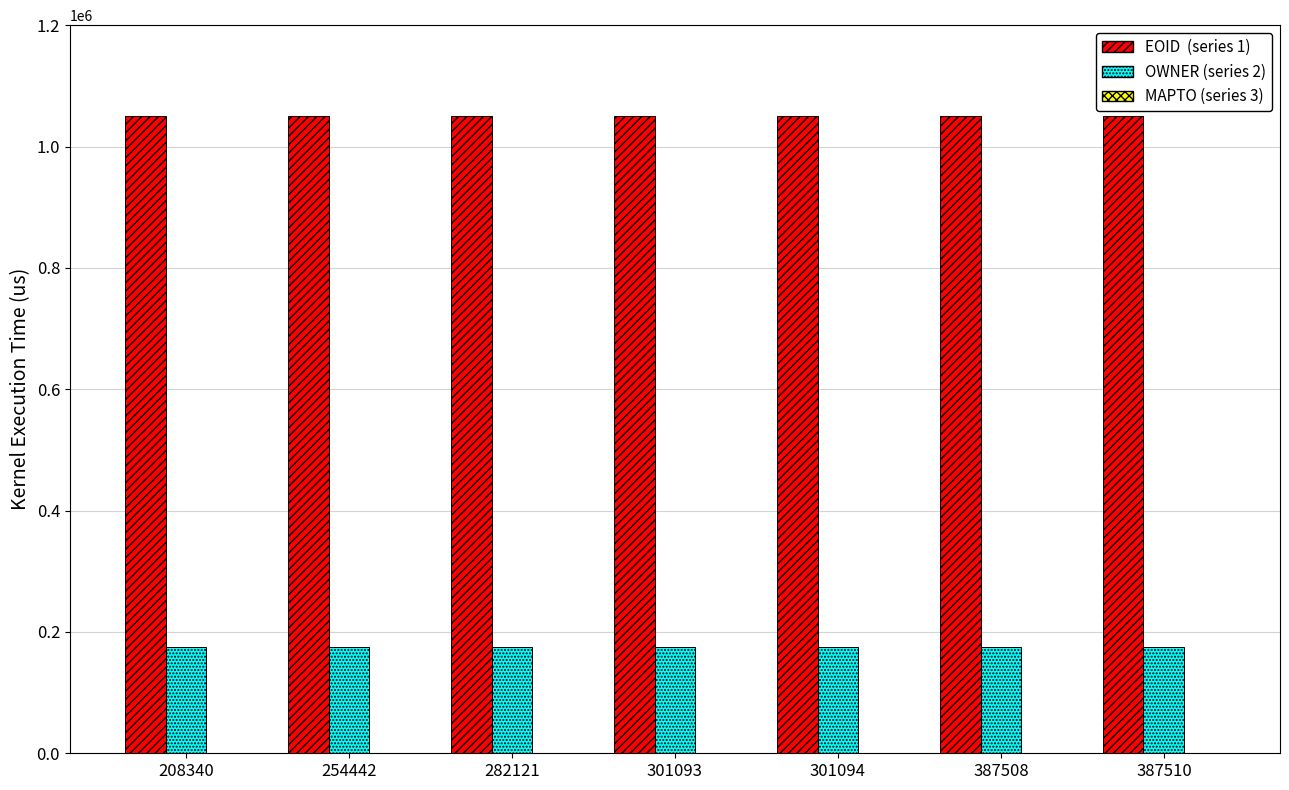

What is the total value across all series at 208340?

1224427